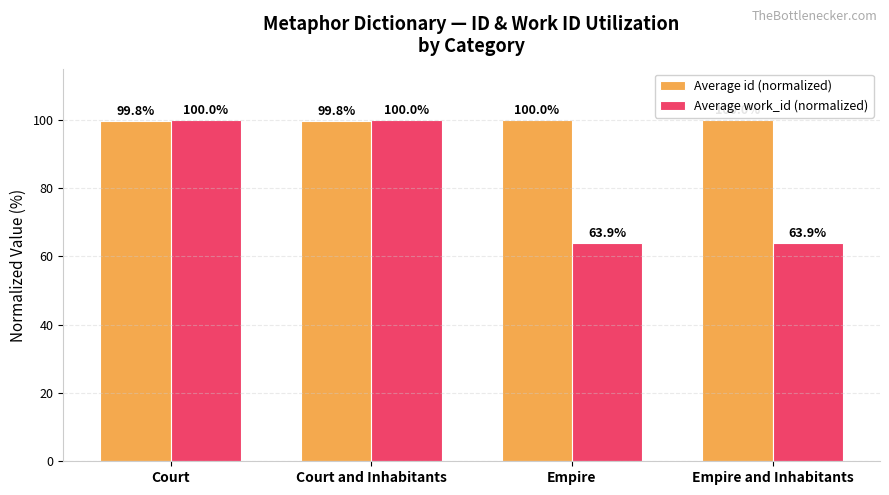

What is the difference between the maximum and minimum values in the Average work_id (normalized) series?

36.1